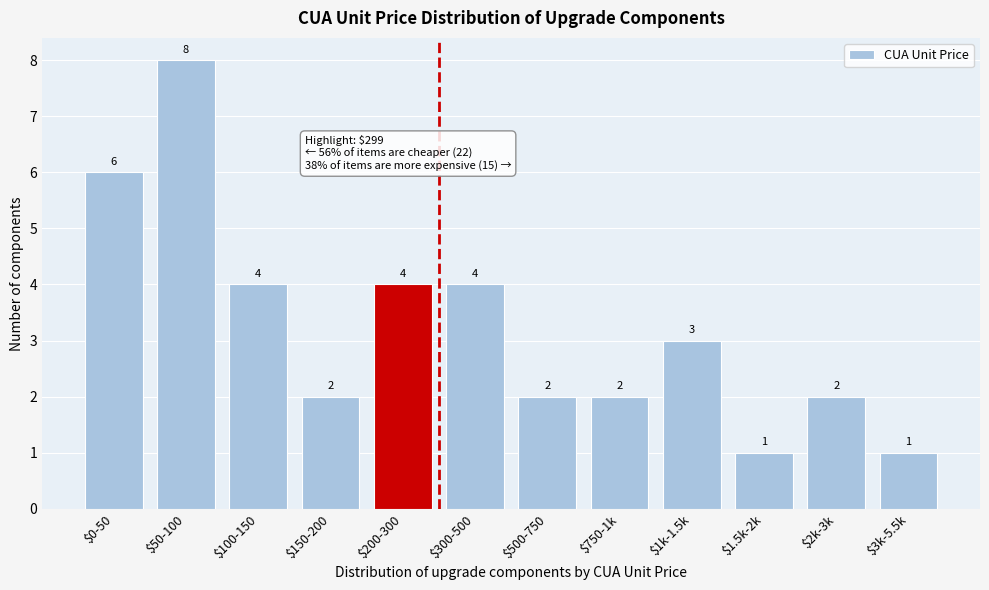

Reading left to right, extract all data points from this chart.

6	8	4	2	4	4	2	2	3	1	2	1